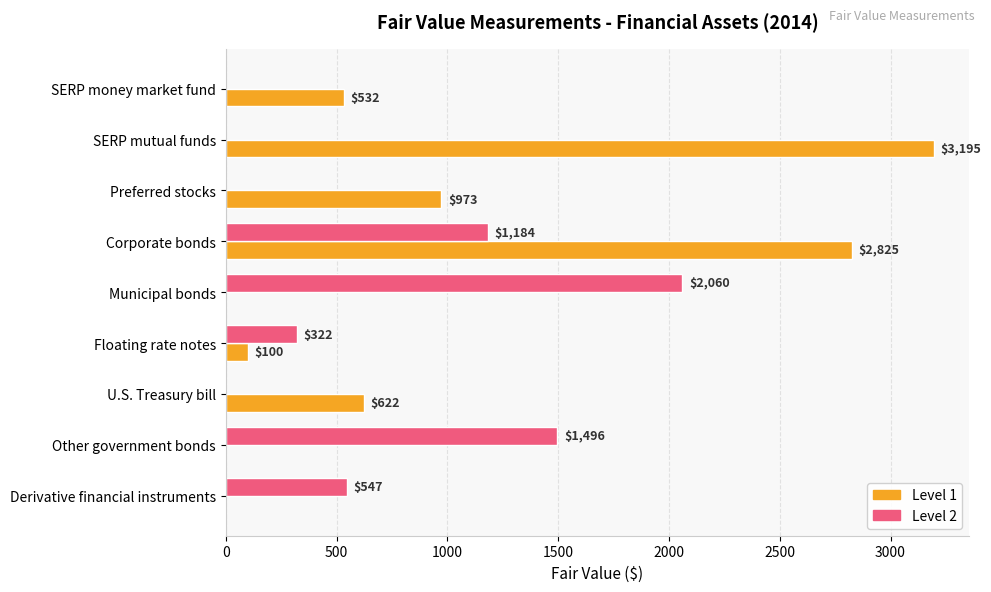

What is the sum of all Level 1 values?

8247